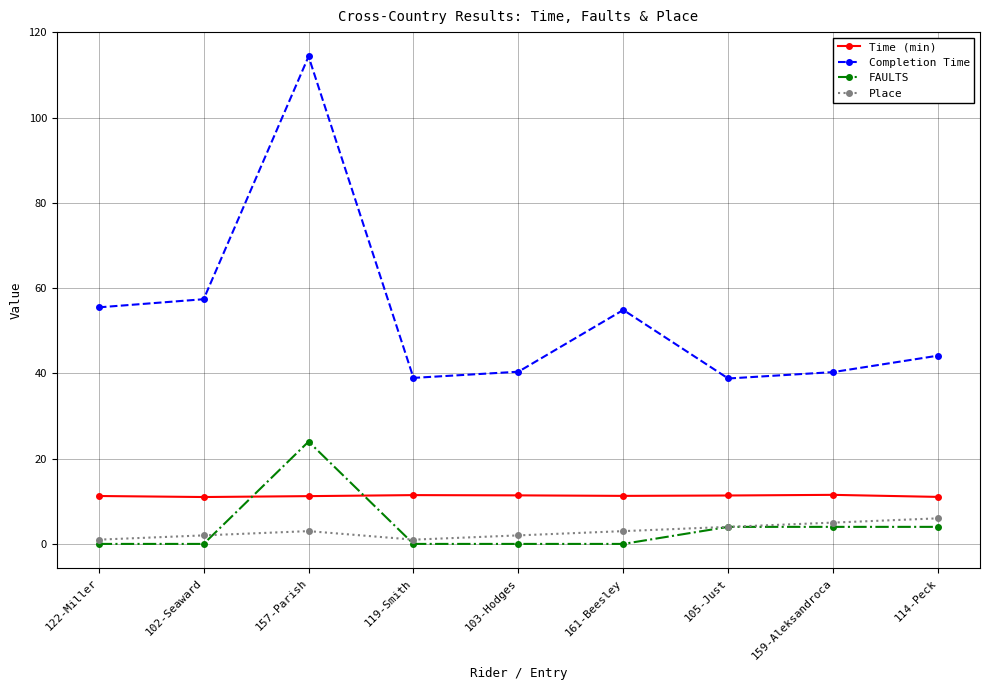

Rank the series at 157-Parish from highest to lowest value.

Completion Time, FAULTS, Time (min), Place